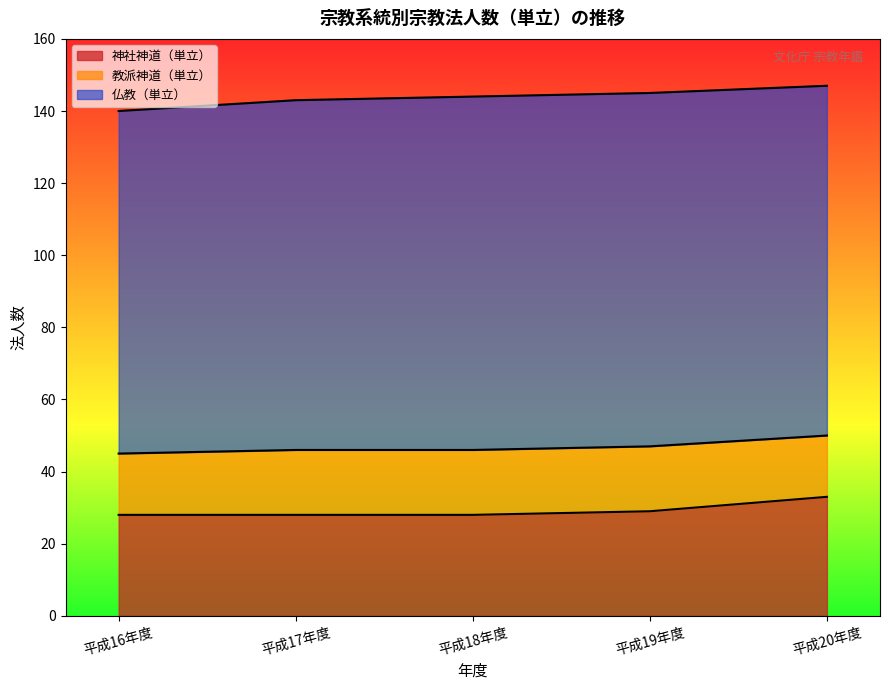

List the series in order of their peak value, highest first.

仏教（単立）, 神社神道（単立）, 教派神道（単立）